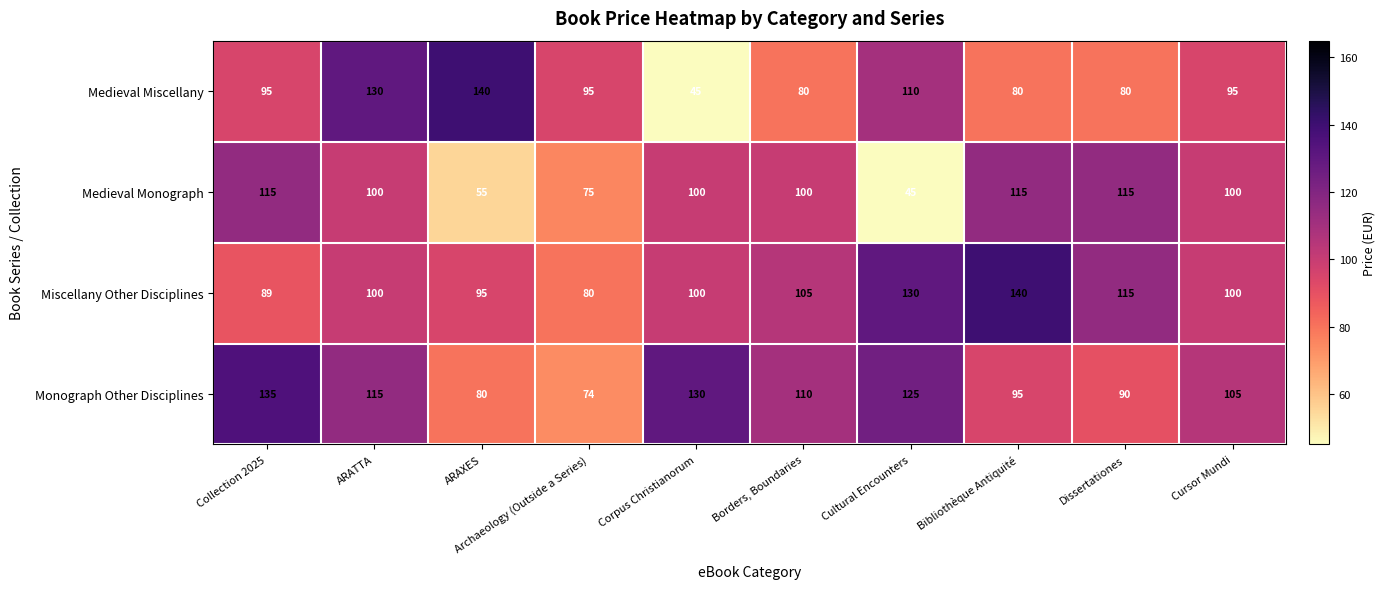

Which series has the largest total across all categories?

Monograph Other Disciplines